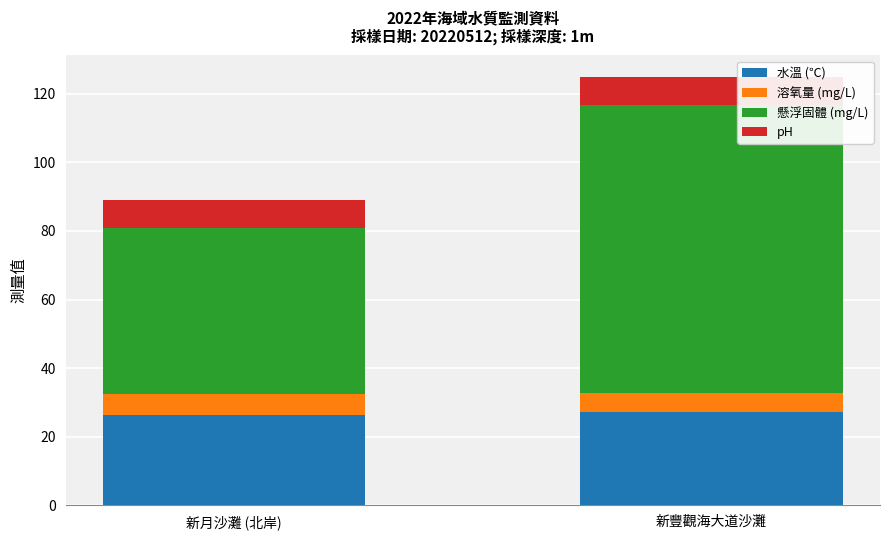

At which category is the sum across all series the highest?

新豐觀海大道沙灘